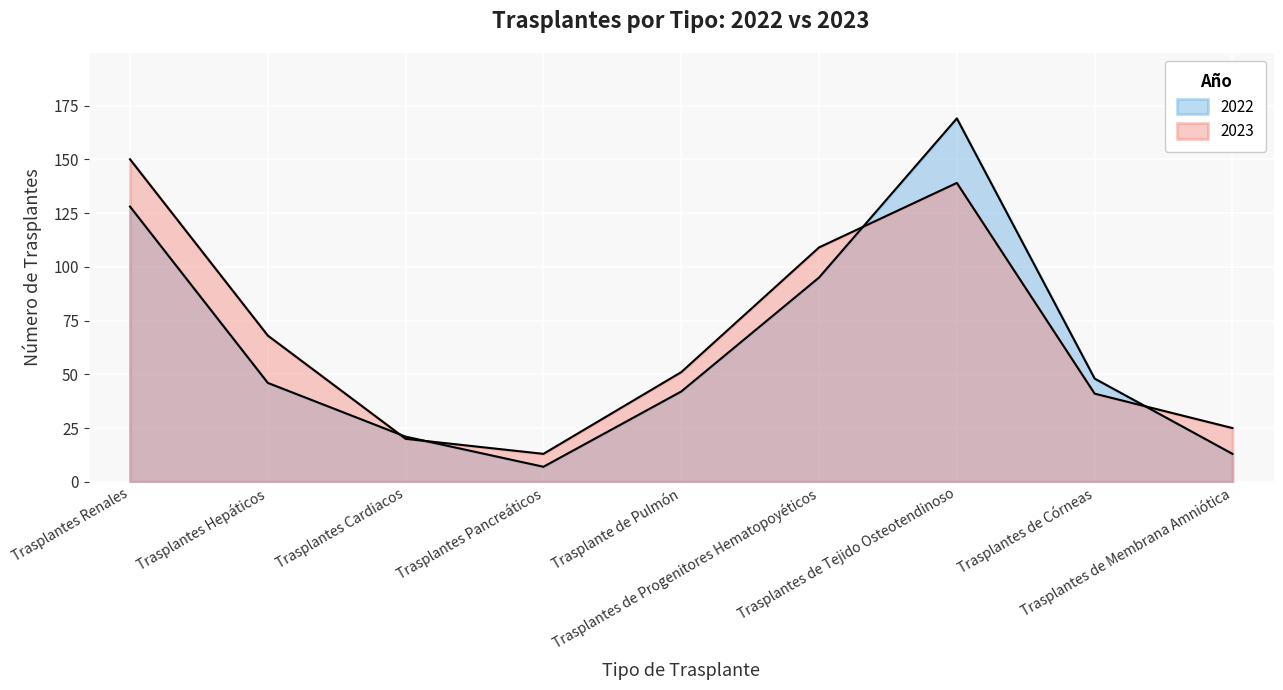

What is the label of the 6th point from the left?

Trasplantes de Progenitores Hematopoyéticos